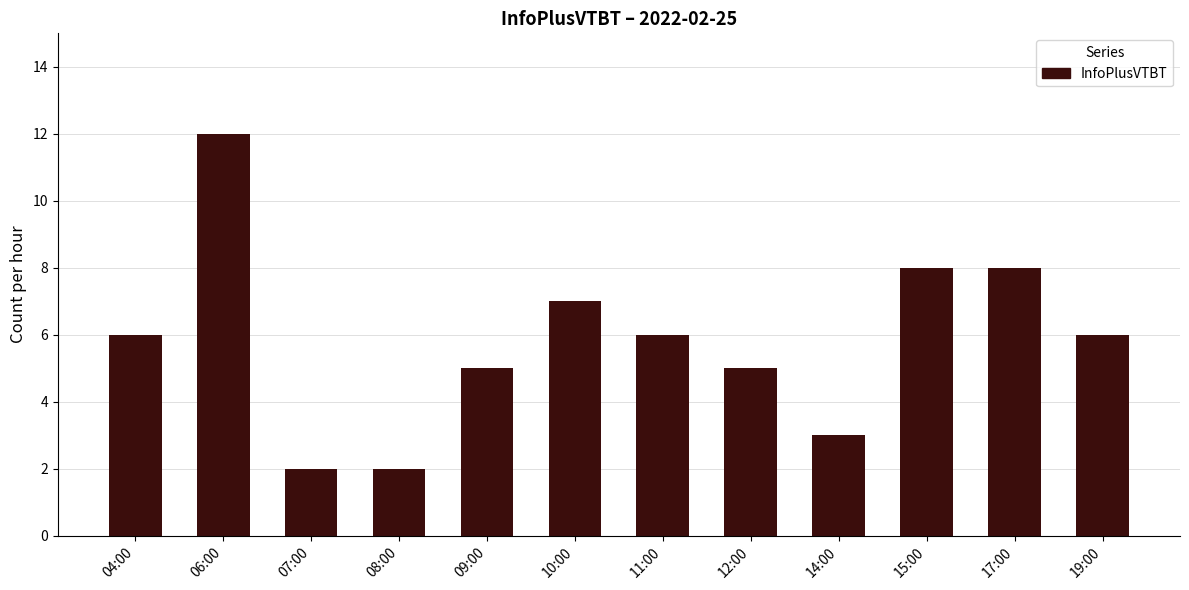

The chart shows a value of 10 at 04:00. True or false?

False